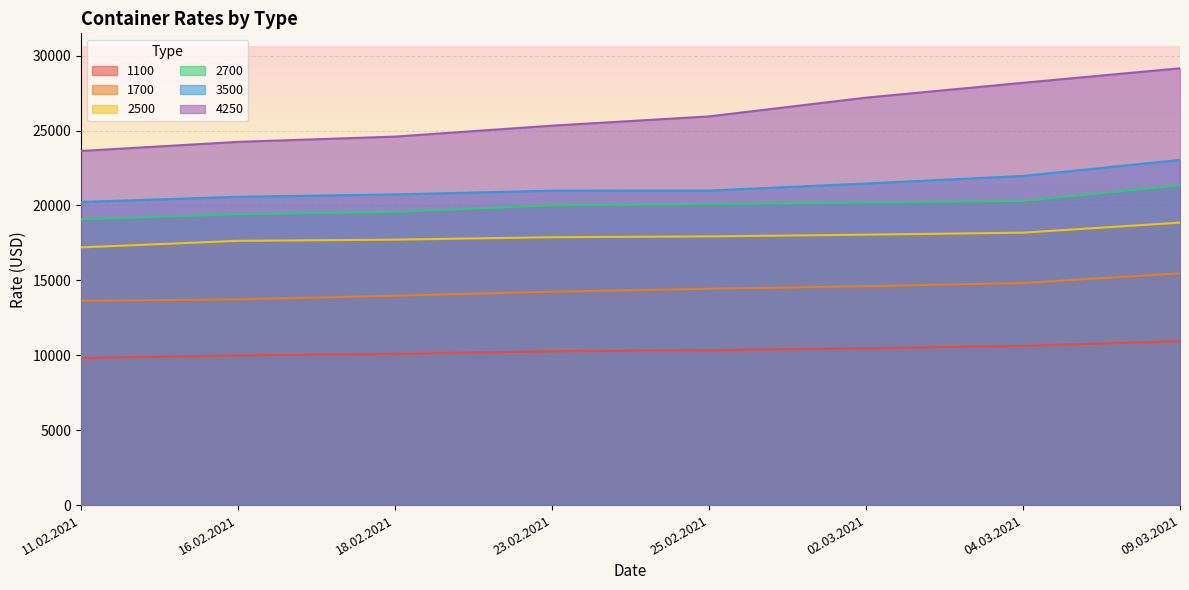

What is the label of the 1st point from the left?

11.02.2021